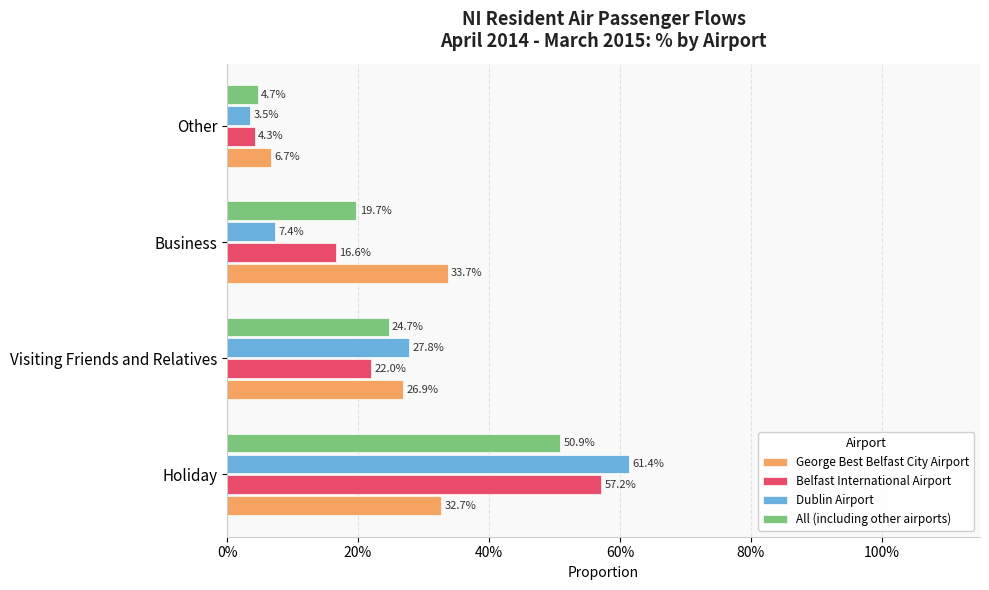

List the series in order of their peak value, lowest first.

George Best Belfast City Airport, All (including other airports), Belfast International Airport, Dublin Airport